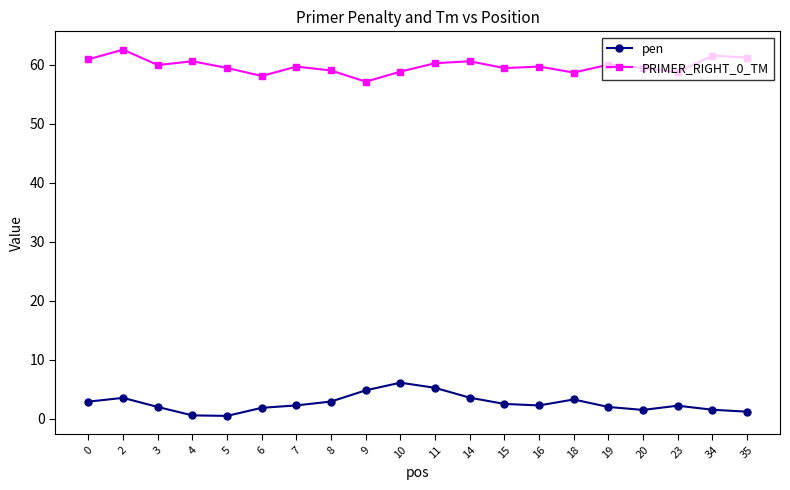

True or false: PRIMER_RIGHT_0_TM and pen intersect in this chart.

False